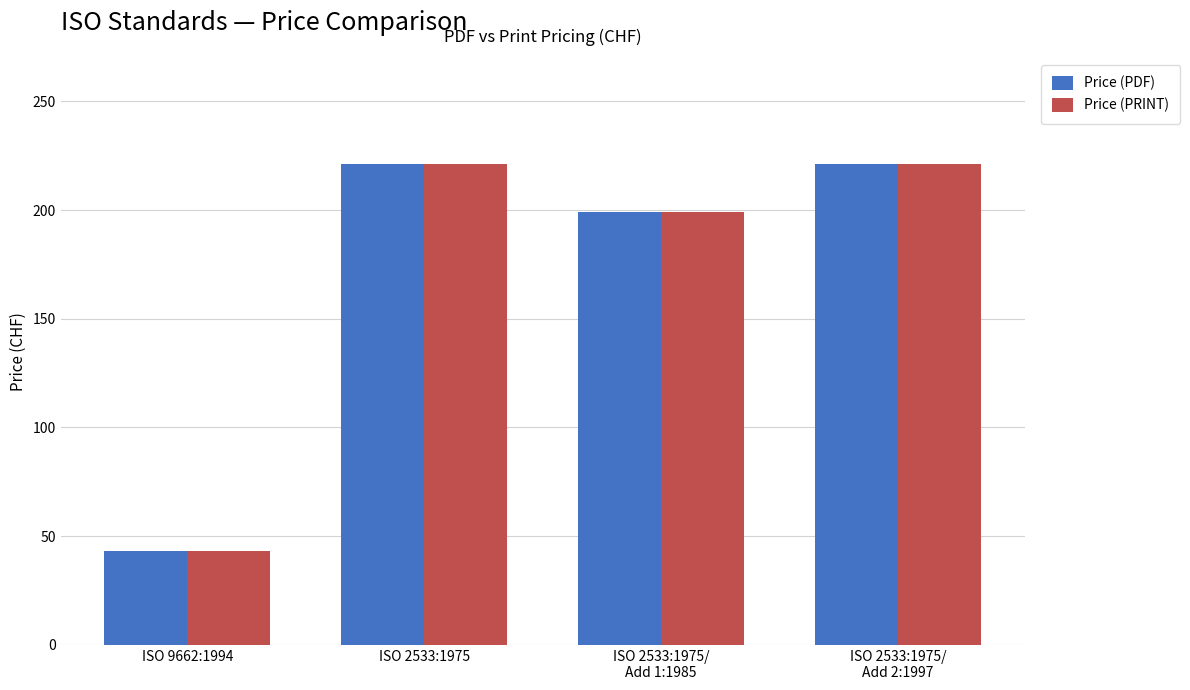

The Price (PDF) series shows 43 at ISO 9662:1994. True or false?

True